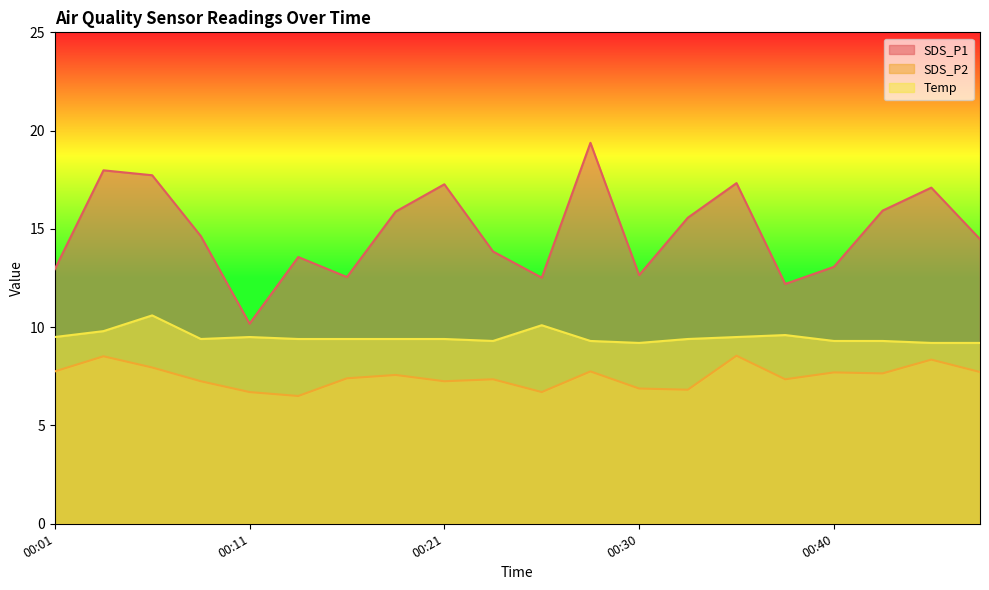

At which label does SDS_P1 first exceed 14?

00:03